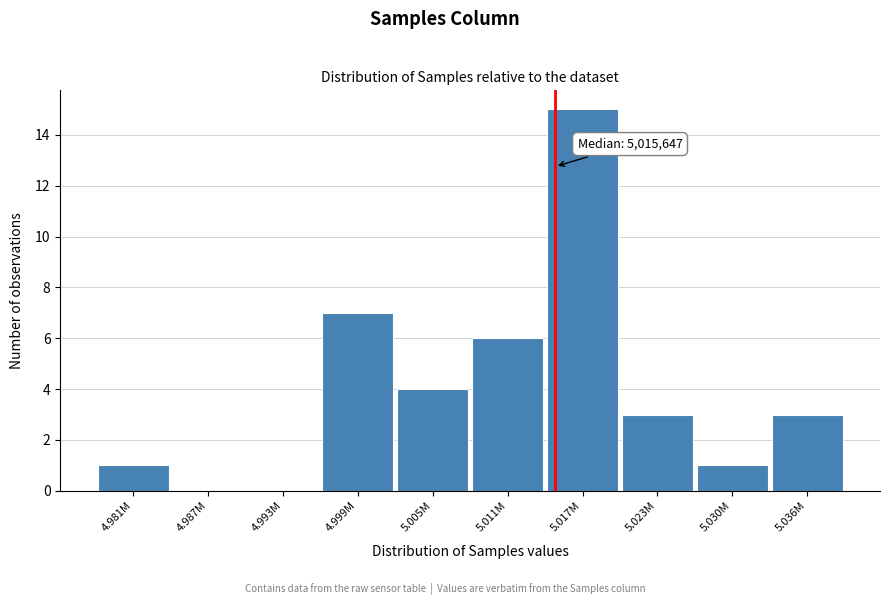

Reading right to left, what are all the values shown in this chart?

5.036M=3	5.030M=1	5.023M=3	5.017M=15	5.011M=6	5.005M=4	4.999M=7	4.993M=0	4.987M=0	4.981M=1